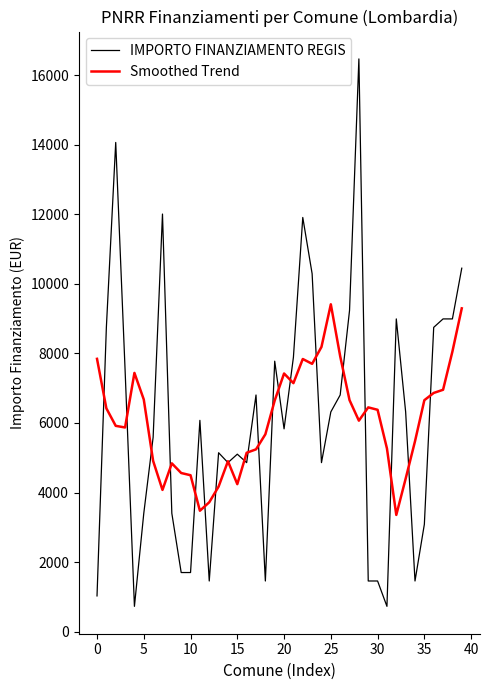

What is the smallest value displayed?

729.0